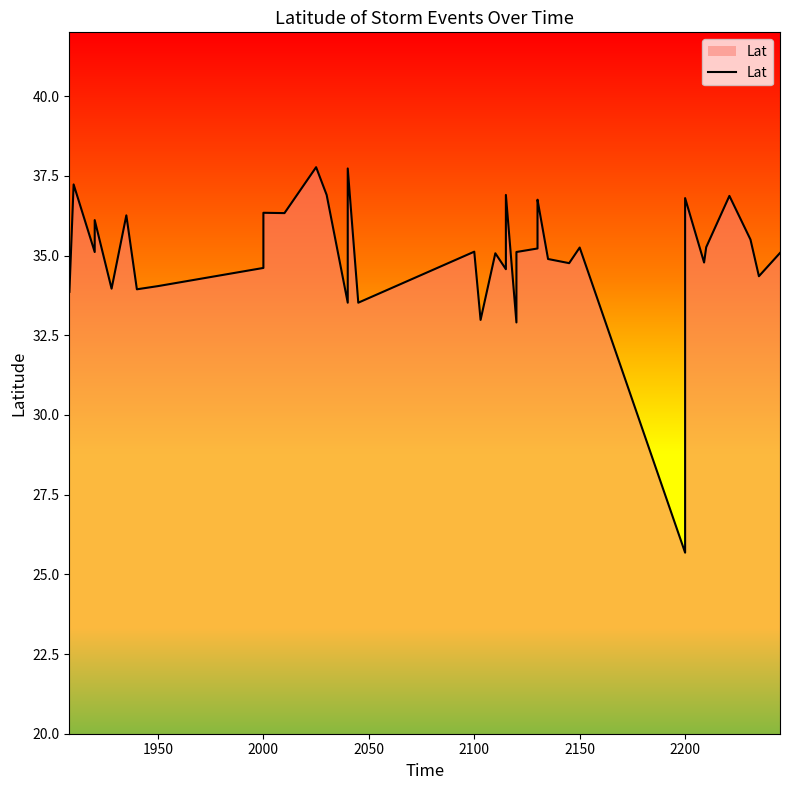

What is the maximum value shown in the chart?

37.8